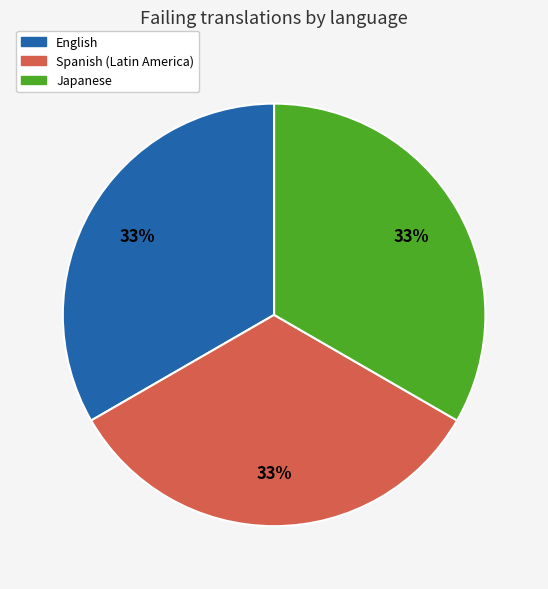

Do Japanese and English together represent more than half of the pie?

Yes